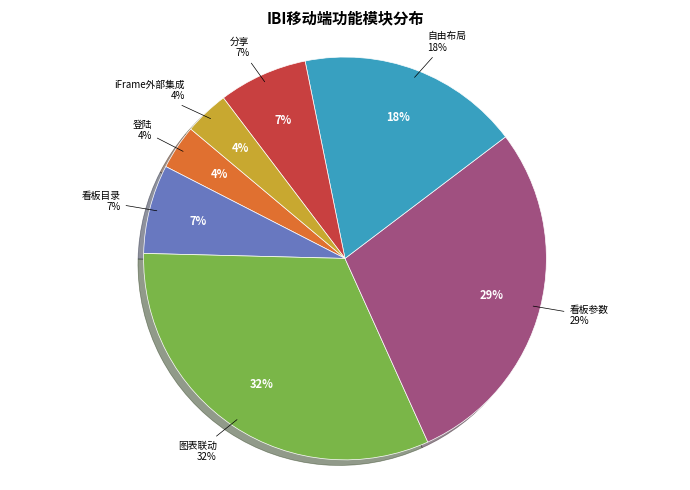

Which category has the biggest portion of the pie?

图表联动